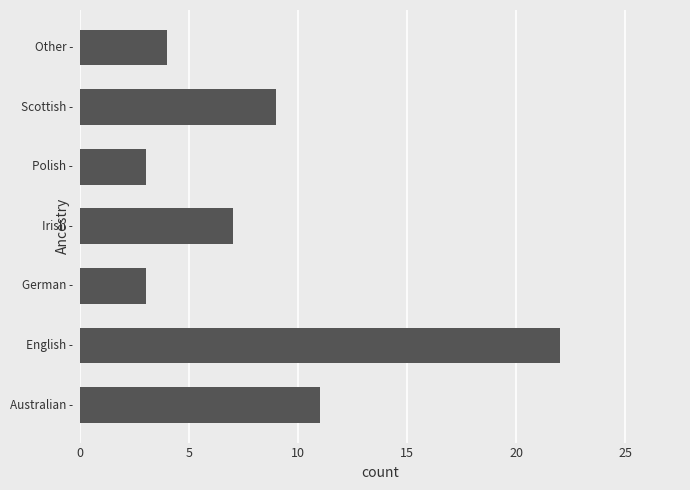

What is the minimum value shown in the chart?

3